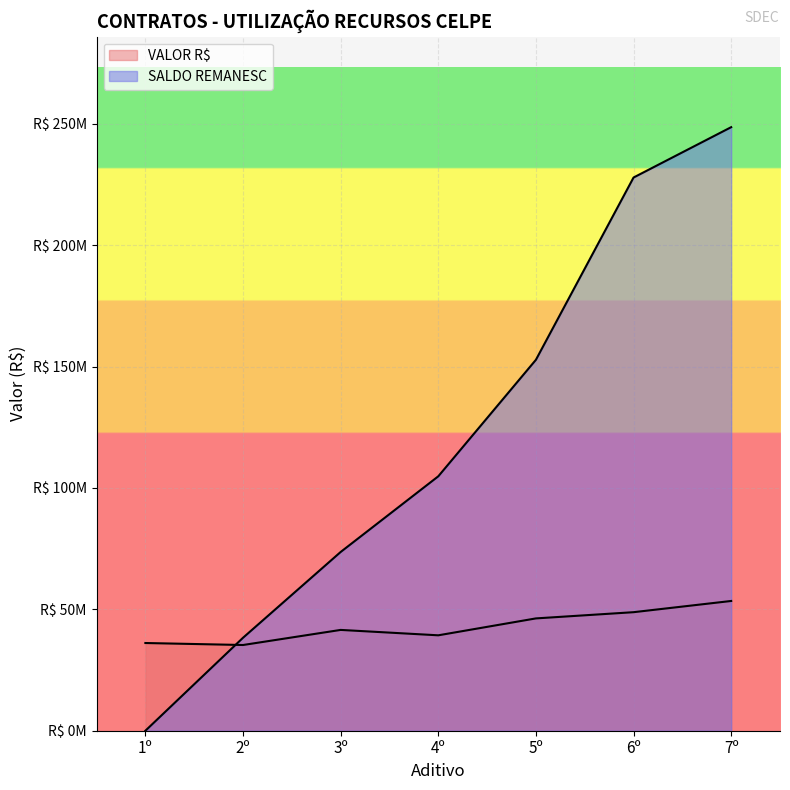

Reading right to left, transcribe all the data shown in this chart.

VALOR R$: 53455642.3	48834366.9	46273351.0	39309169.2	41530183.3	35313075.4	36134888.9
SALDO REMANESC: 248655004.1	227909264.0	152817807.6	104817140.0	73639930.7	38302518.2	0.0